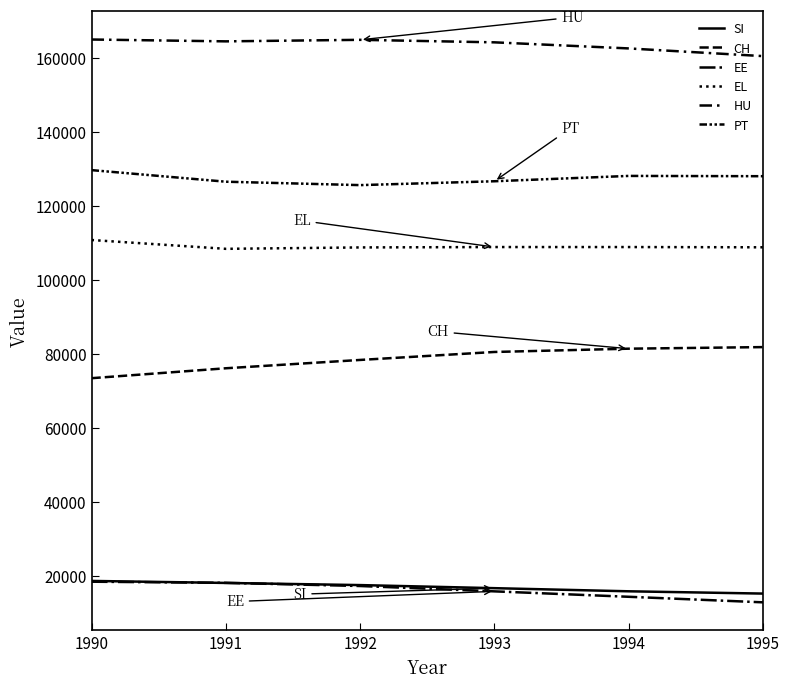

How many distinct data groups are displayed?

6